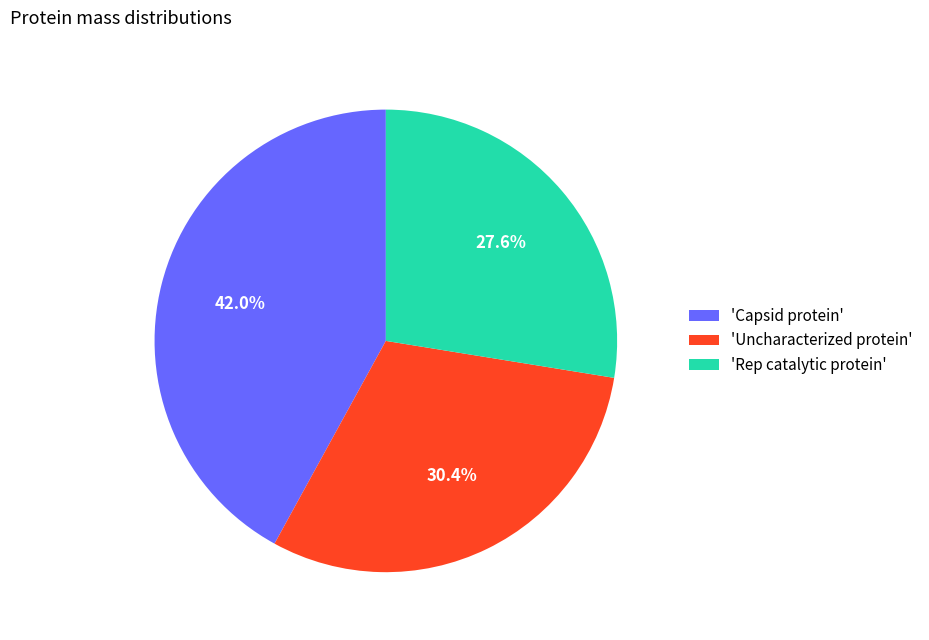

What is the ratio of the value at 'Rep catalytic protein' to the value at 'Uncharacterized protein'?

0.9